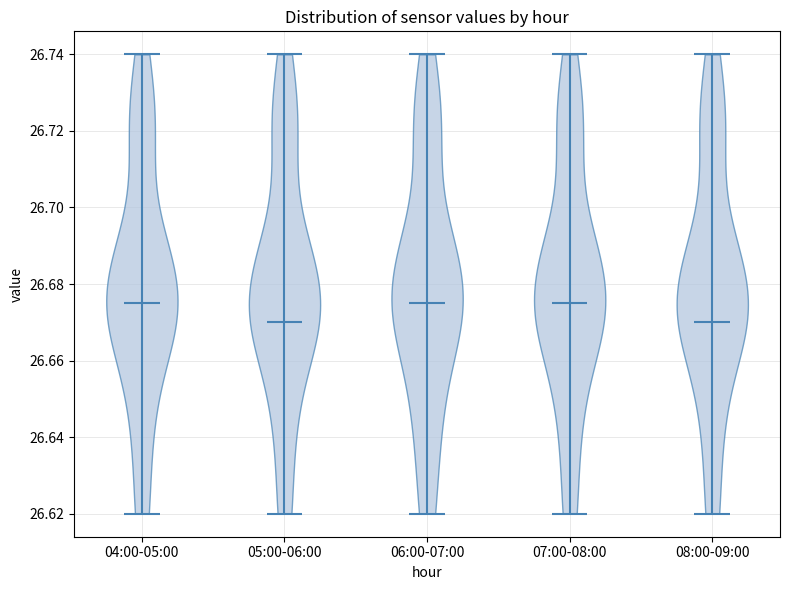

Reading left to right, read every violin against the y-axis: where its median line is, and the lowest and highest points it reaches. The values are not printed on the chart, so give them approximately, as read against the axis.

04:00-05:00: median line 26.676, lowest point 26.620, highest point 26.740
05:00-06:00: median line 26.670, lowest point 26.620, highest point 26.740
06:00-07:00: median line 26.676, lowest point 26.620, highest point 26.740
07:00-08:00: median line 26.676, lowest point 26.620, highest point 26.740
08:00-09:00: median line 26.670, lowest point 26.620, highest point 26.740